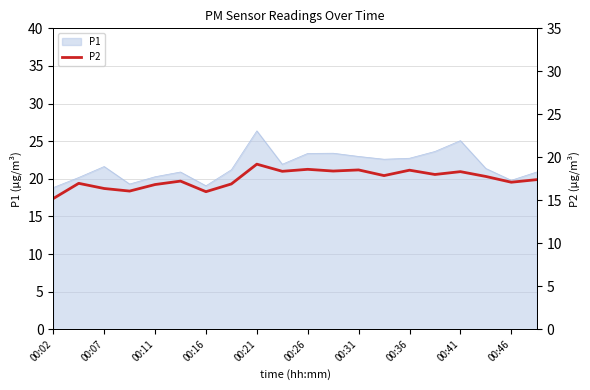

How many data points does each series have?

20